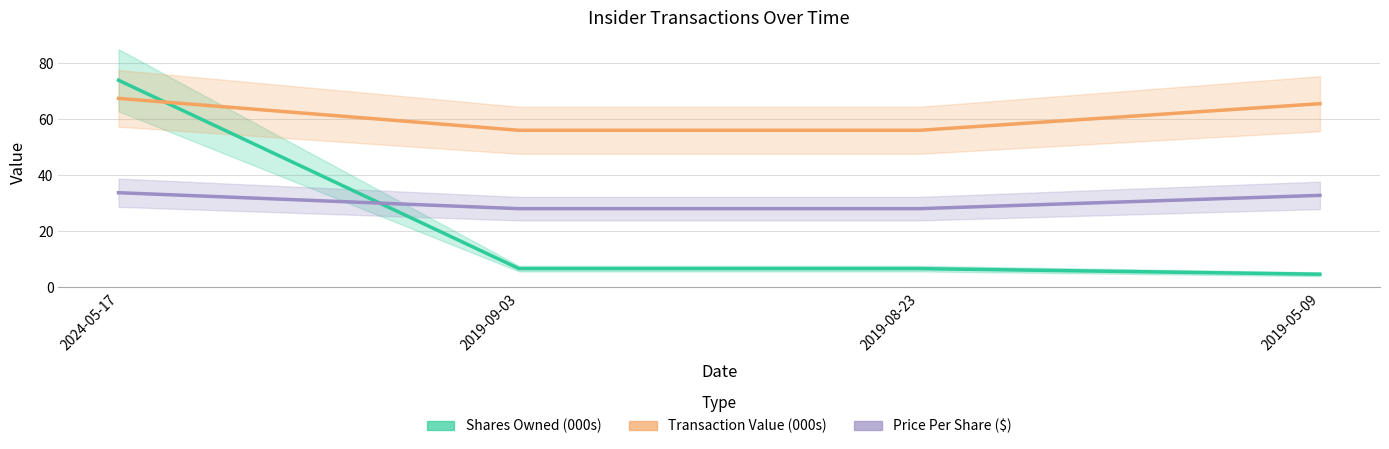

What is the highest value of the Price Per Share ($) series?

33.7